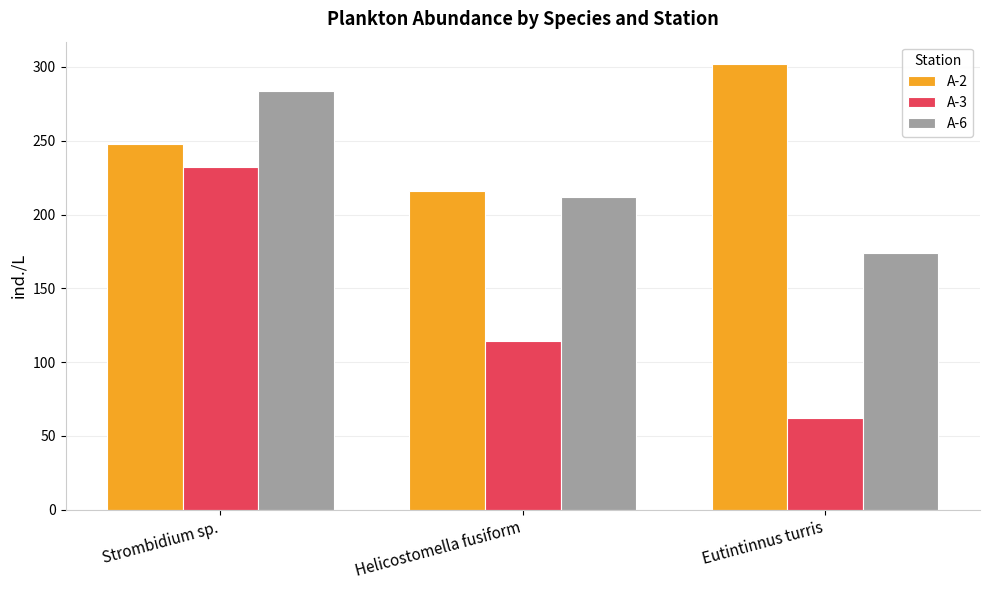

Reading right to left, extract all data points from this chart.

A-2: Eutintinnus turris=302	Helicostomella fusiform=216	Strombidium sp.=248
A-3: Eutintinnus turris=62	Helicostomella fusiform=114	Strombidium sp.=232
A-6: Eutintinnus turris=174	Helicostomella fusiform=212	Strombidium sp.=284